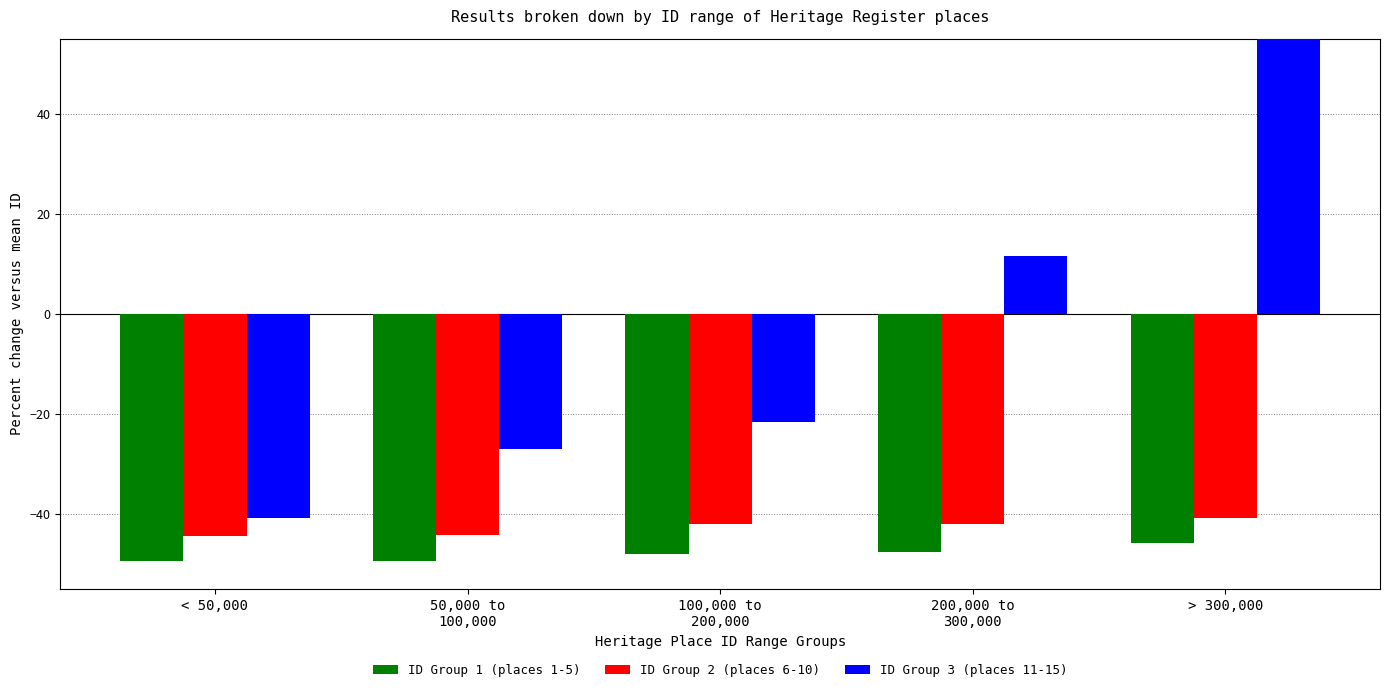

Which series has the largest range (max minus min)?

ID Group 3 (places 11-15)